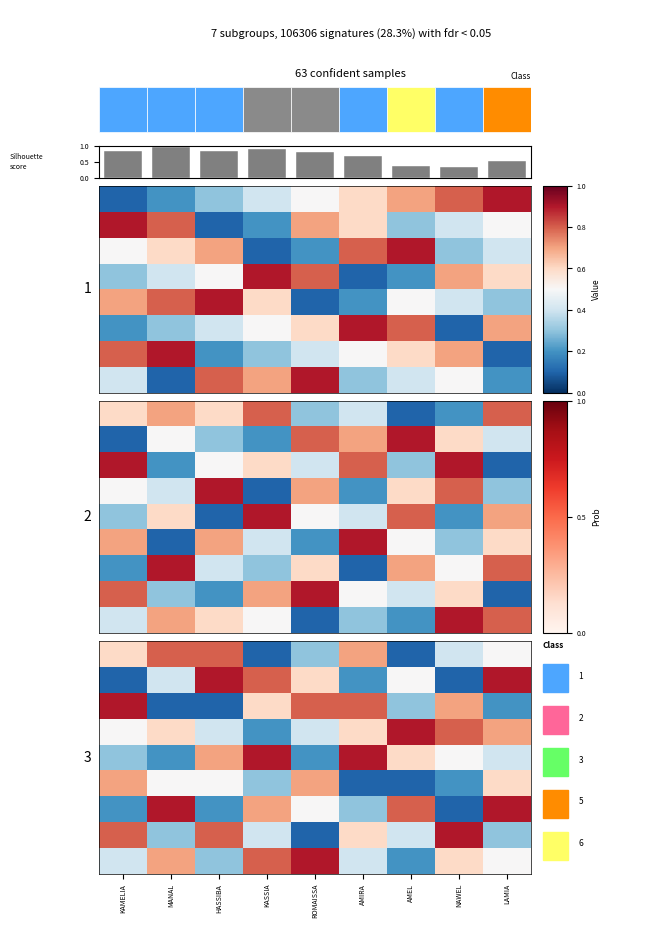

At which category is the sum across all series the highest?

8